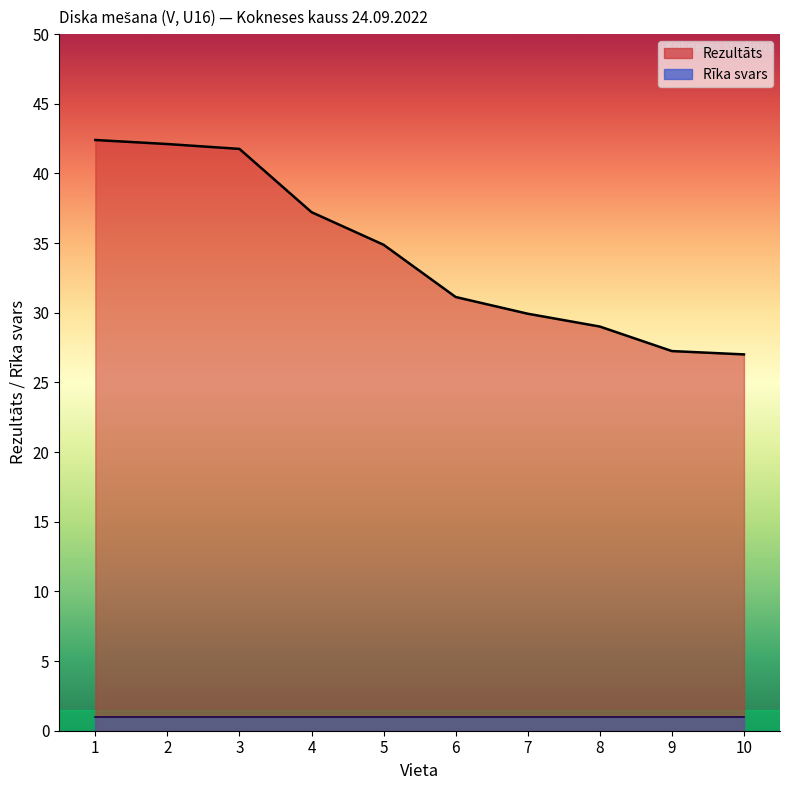

What value does the data have at 2?

42.1